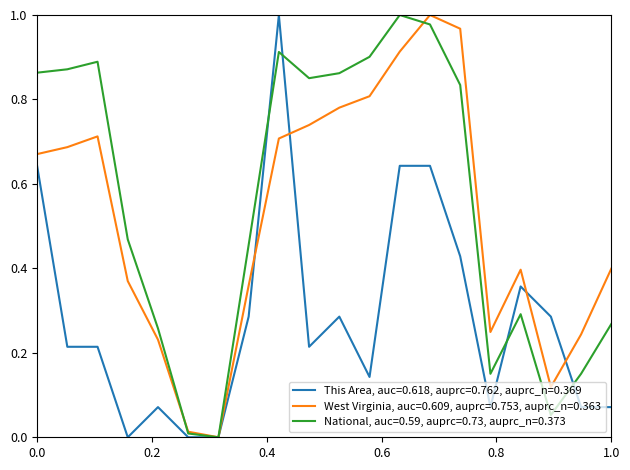

Reading left to right, transcribe all the data shown in this chart.

This Area: 0.6	0.2	0.2	0.0	0.1	0.0	0.0	0.3	1.0	0.2	0.3	0.1	0.6	0.6	0.4	0.1	0.4	0.3	0.1	0.1
West Virginia: 0.7	0.7	0.7	0.4	0.2	0.0	0.0	0.4	0.7	0.7	0.8	0.8	0.9	1.0	1.0	0.2	0.4	0.1	0.2	0.4
National: 0.9	0.9	0.9	0.5	0.3	0.0	0.0	0.5	0.9	0.9	0.9	0.9	1.0	1.0	0.8	0.2	0.3	0.1	0.2	0.3